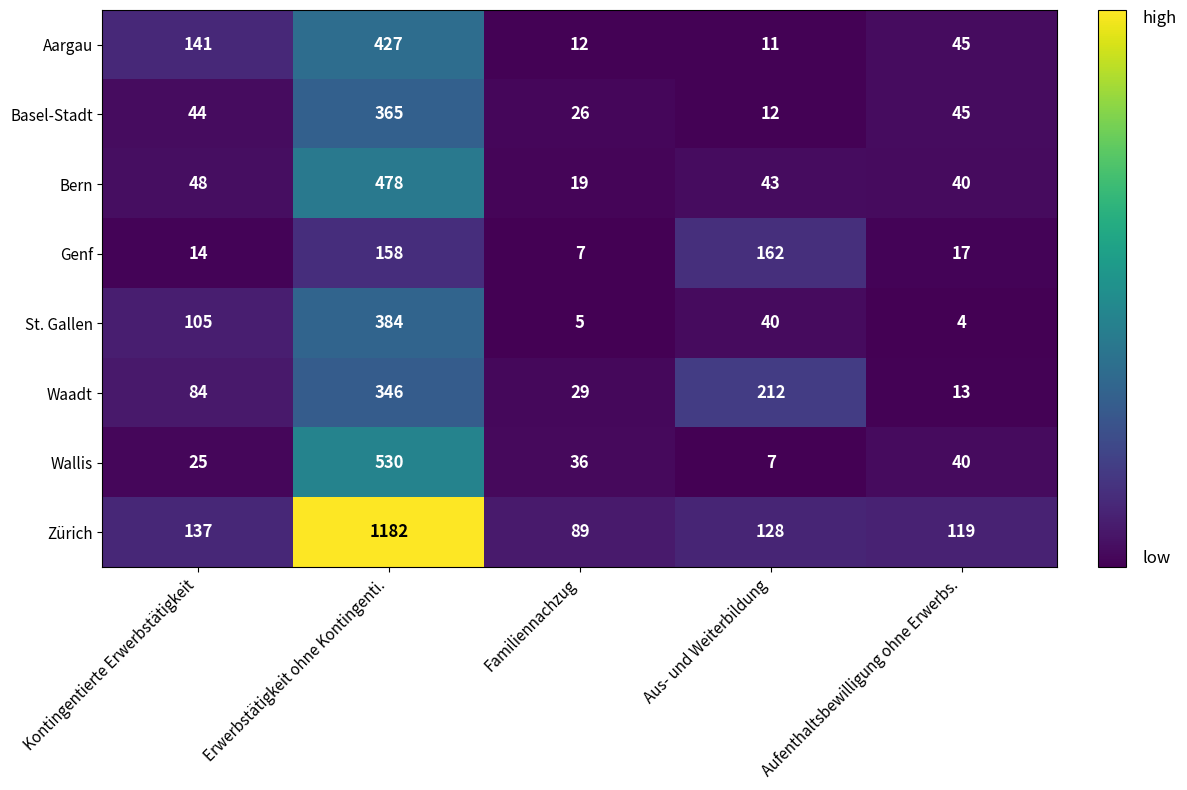

At which label does Wallis first exceed 36?

Erwerbstätigkeit ohne Kontingenti.